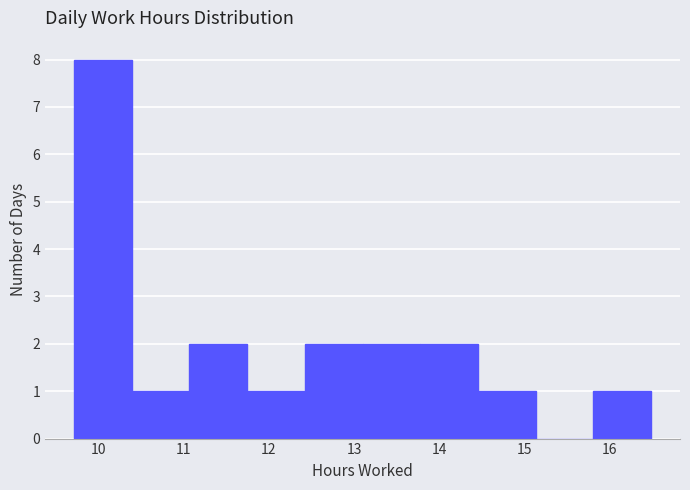

Reading left to right, list every bar in this chart as the range it spans on the x-axis followed by its height. Neither the bar edges nor the heights are printed on the chart, so give them approximately, as read against the axes.

9.7 to 10.4: 8
10.4 to 11.1: 1
11.1 to 11.7: 2
11.7 to 12.4: 1
12.4 to 13.1: 2
13.1 to 13.8: 2
13.8 to 14.5: 2
14.5 to 15.1: 1
15.1 to 15.8: 0
15.8 to 16.5: 1